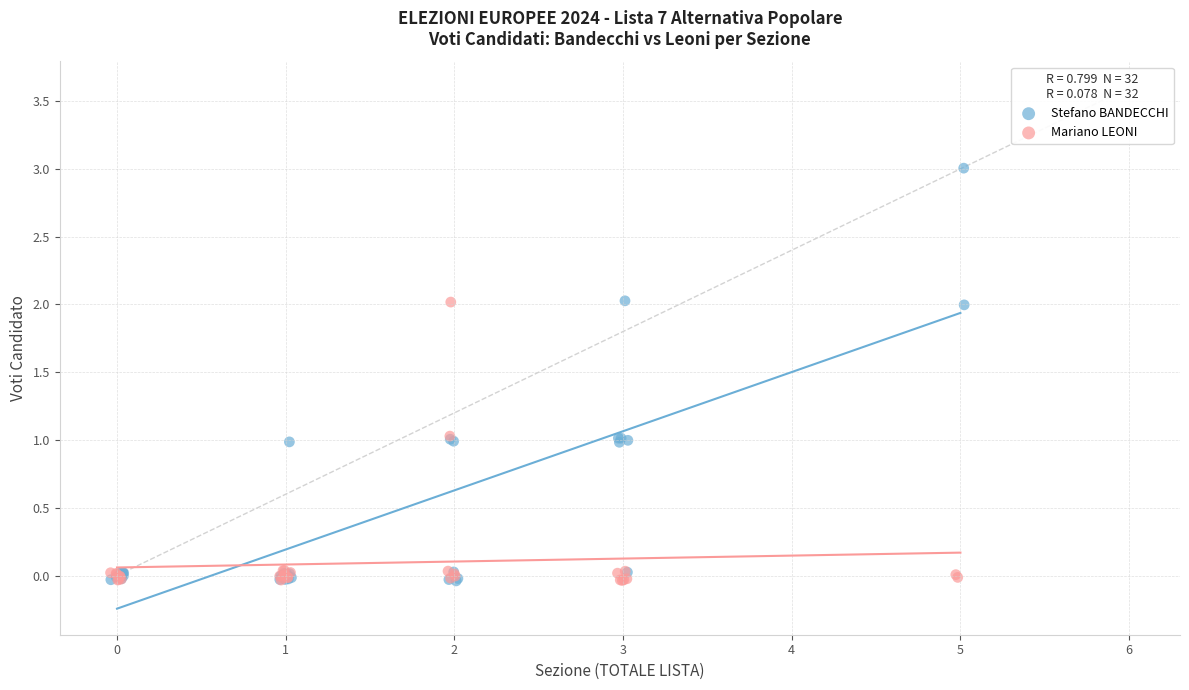

Which series has the largest Y range (max minus min)?

Stefano BANDECCHI